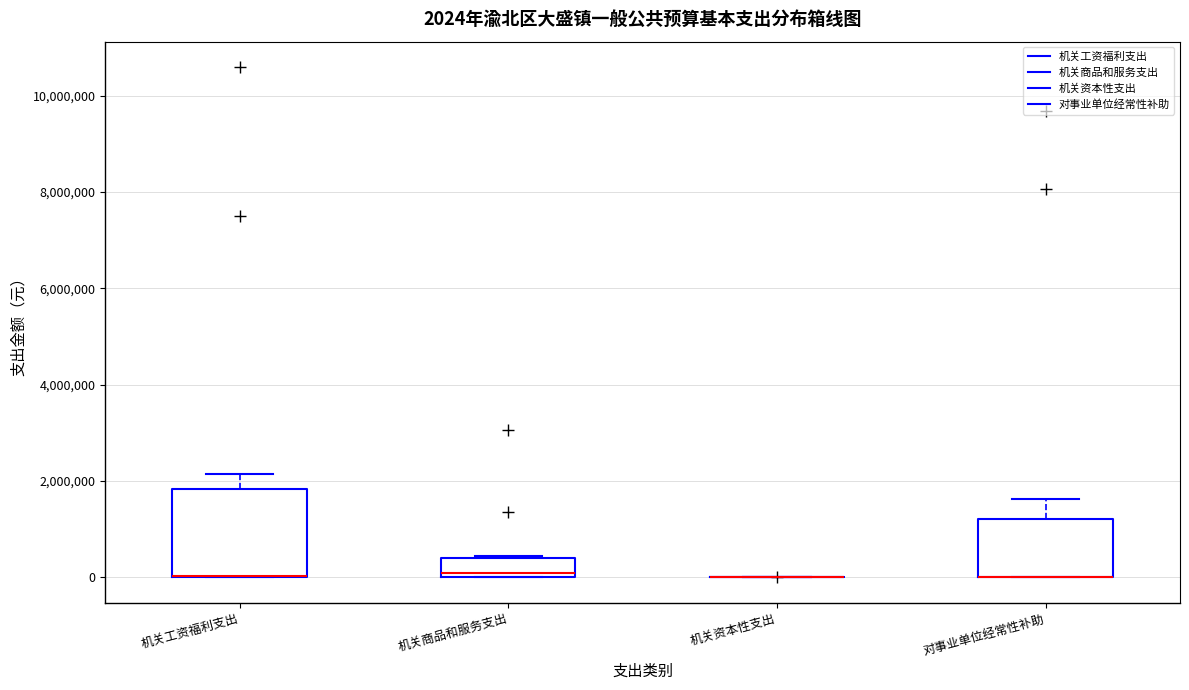

Which box is the tallest, from its lower edge to its upper edge?

机关工资福利支出